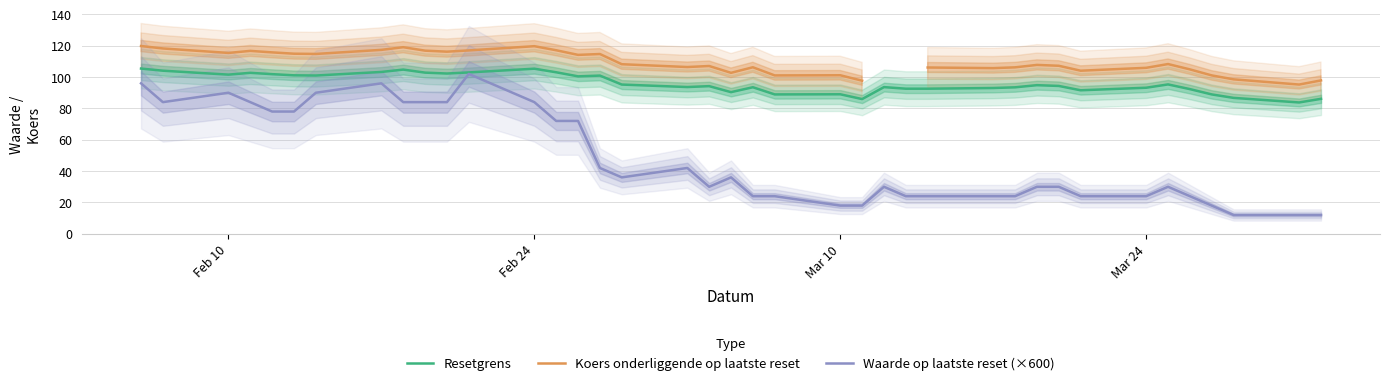

What is the maximum value for Resetgrens?

105.4